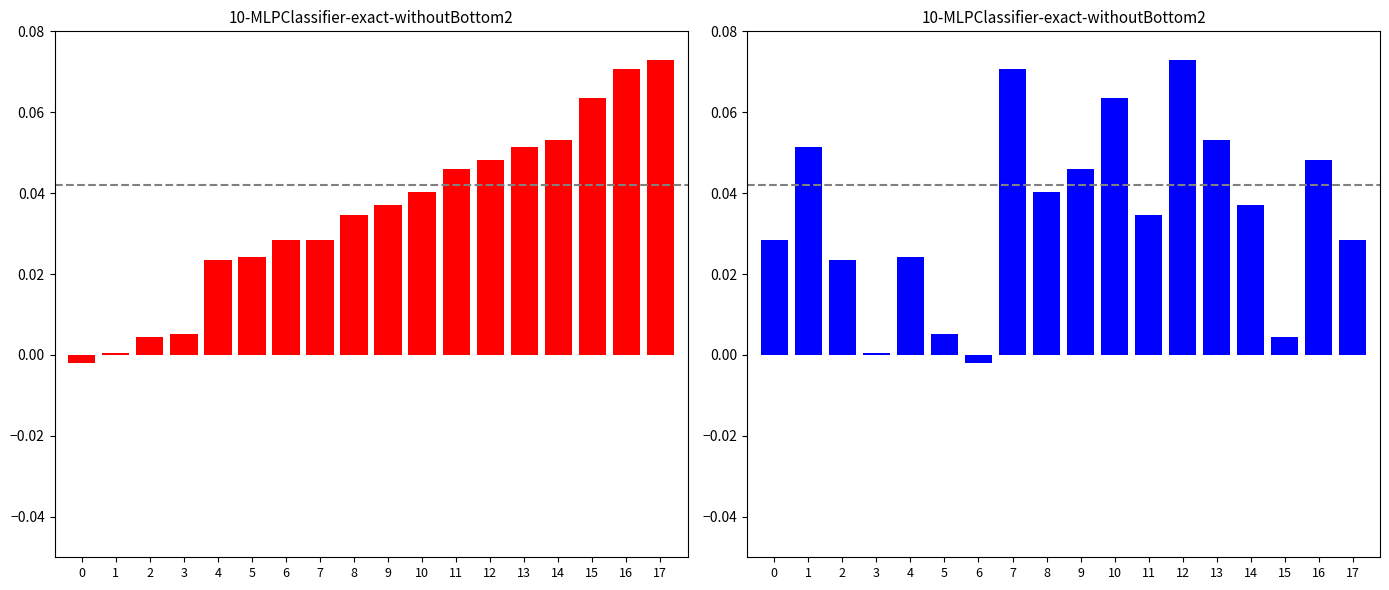

At how many categories does at least one series exceed 0?

18